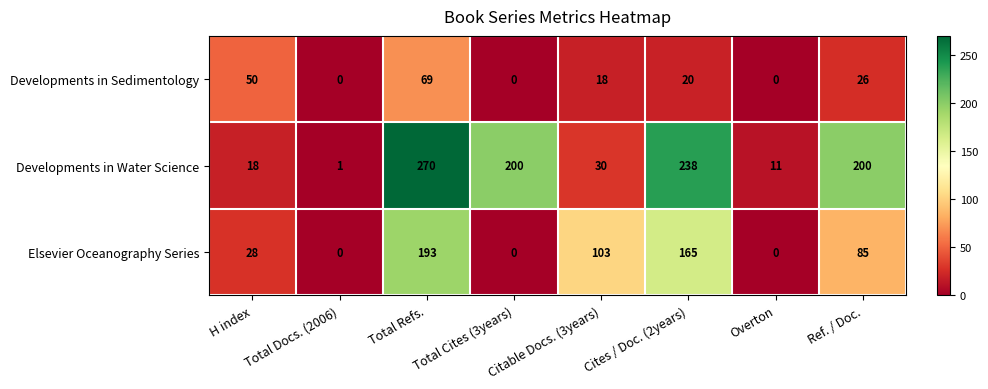

Between Total Cites (3years) and Overton, which series saw the biggest shift?

Developments in Water Science